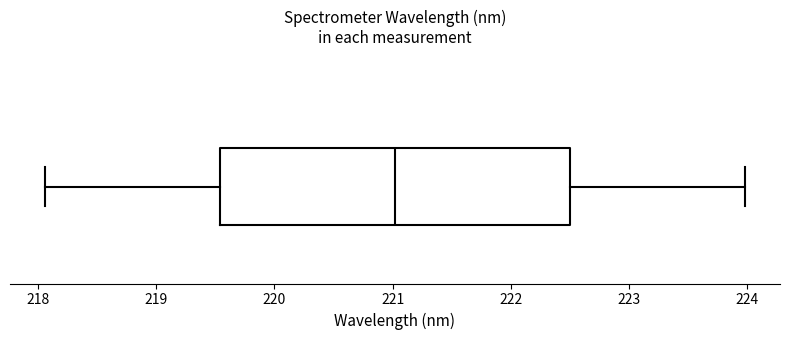

Read this box plot against the x-axis: the position of the median line, the range covered by the box, and the ends of both whiskers. The values are not printed on the chart, so give them approximately, as read against the axis.

median 221.0, box 219.5 to 222.5, whiskers 218.1 to 224.0